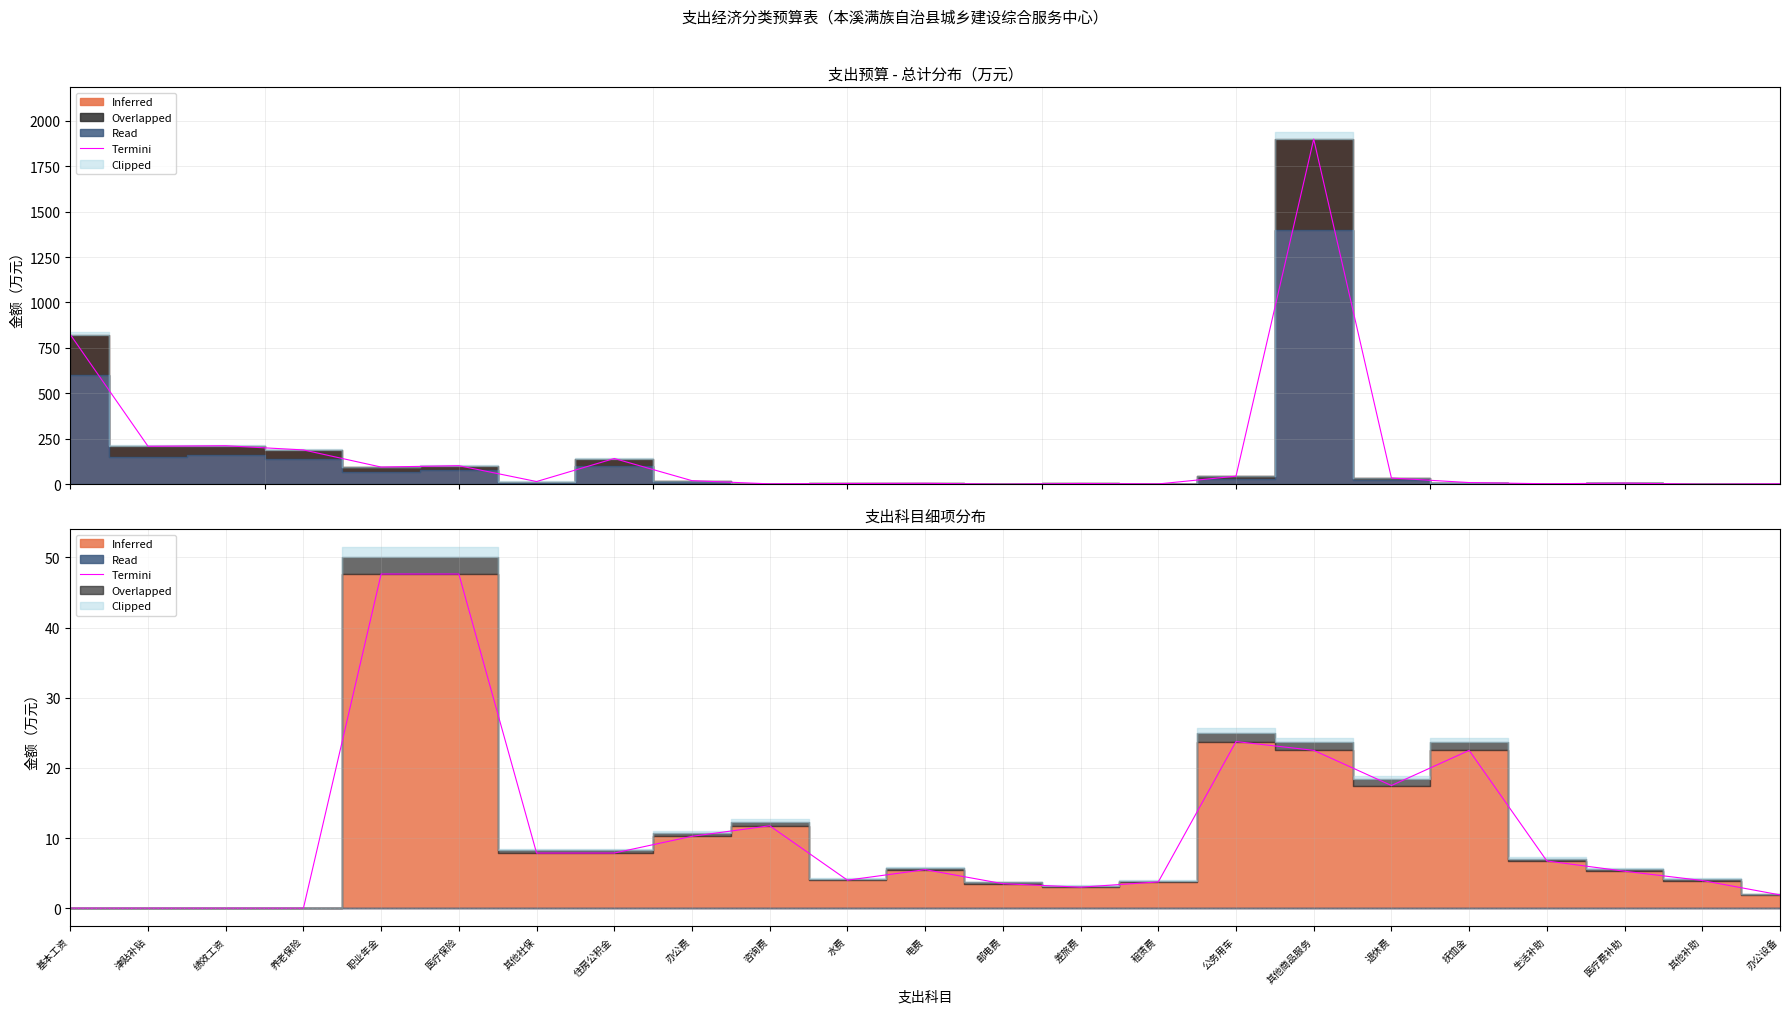

How many interior local valleys (lower than both neighbors) does the data have?

3